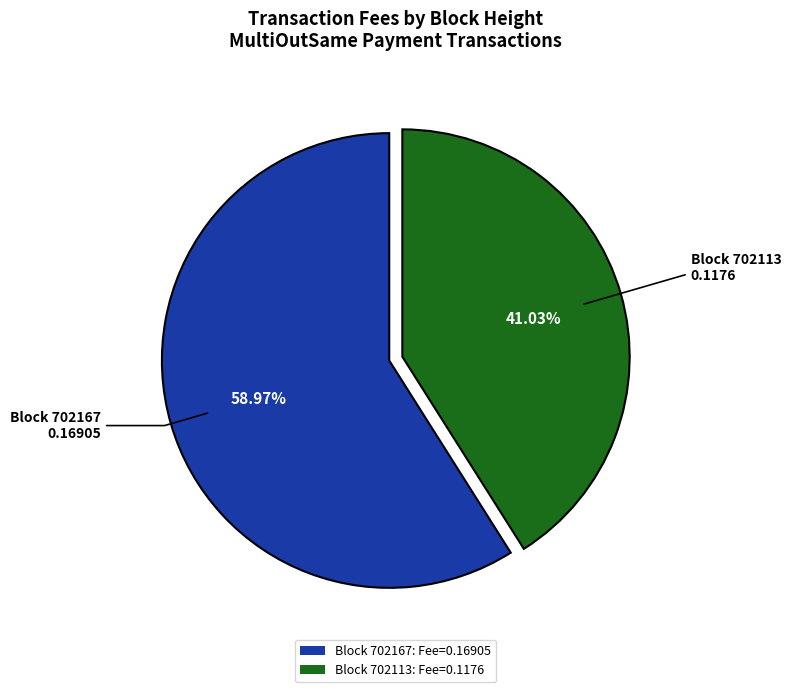

Which slice represents more than half of the pie?

Block 702167: Fee=0.16905